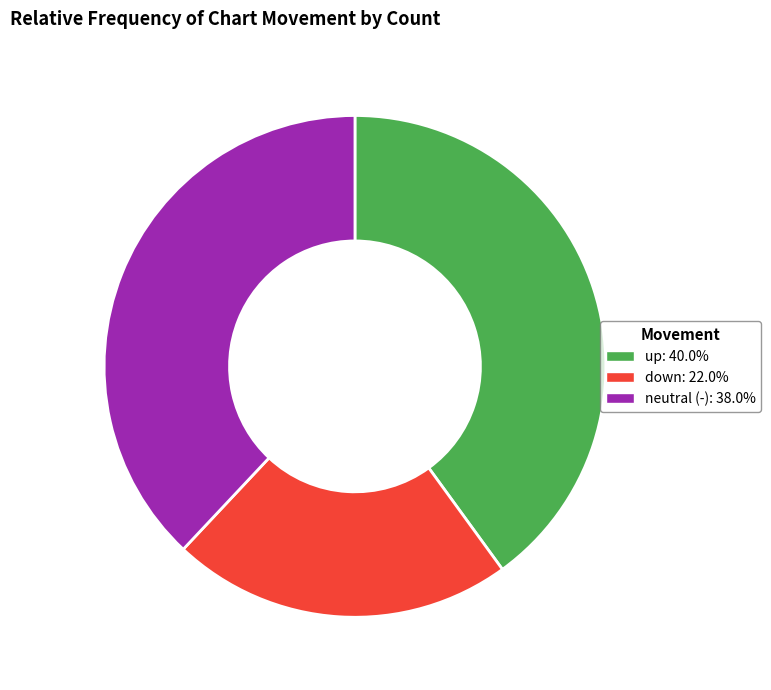

Is there a majority slice in this chart?

No